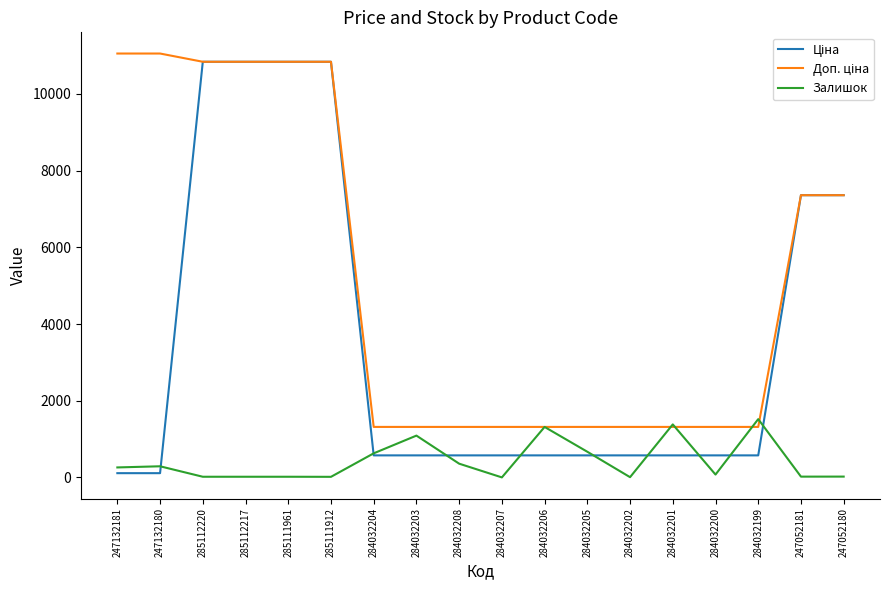

What is the greatest value displayed?

11055.0